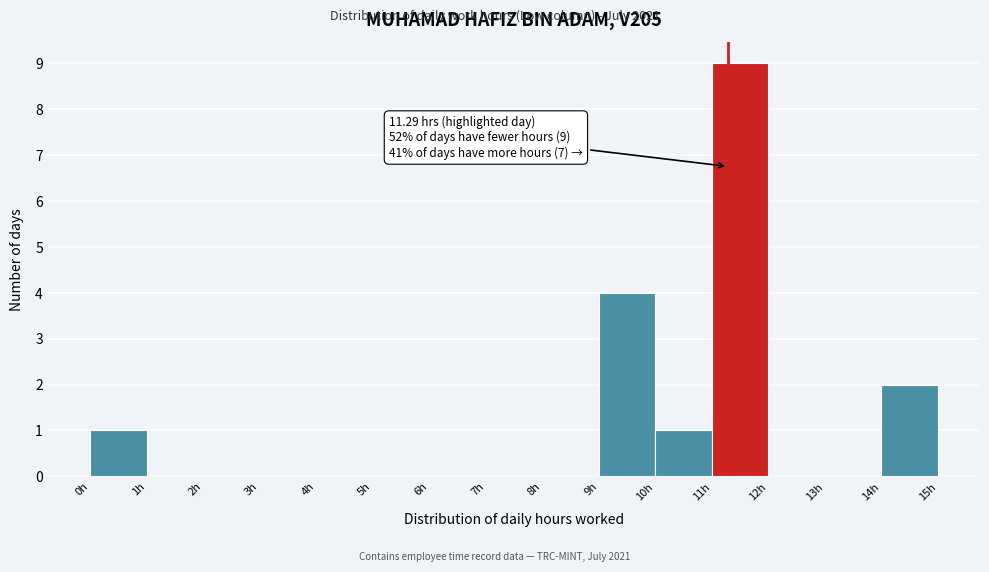

Over which range of the x-axis is the bar tallest?

11 to 12